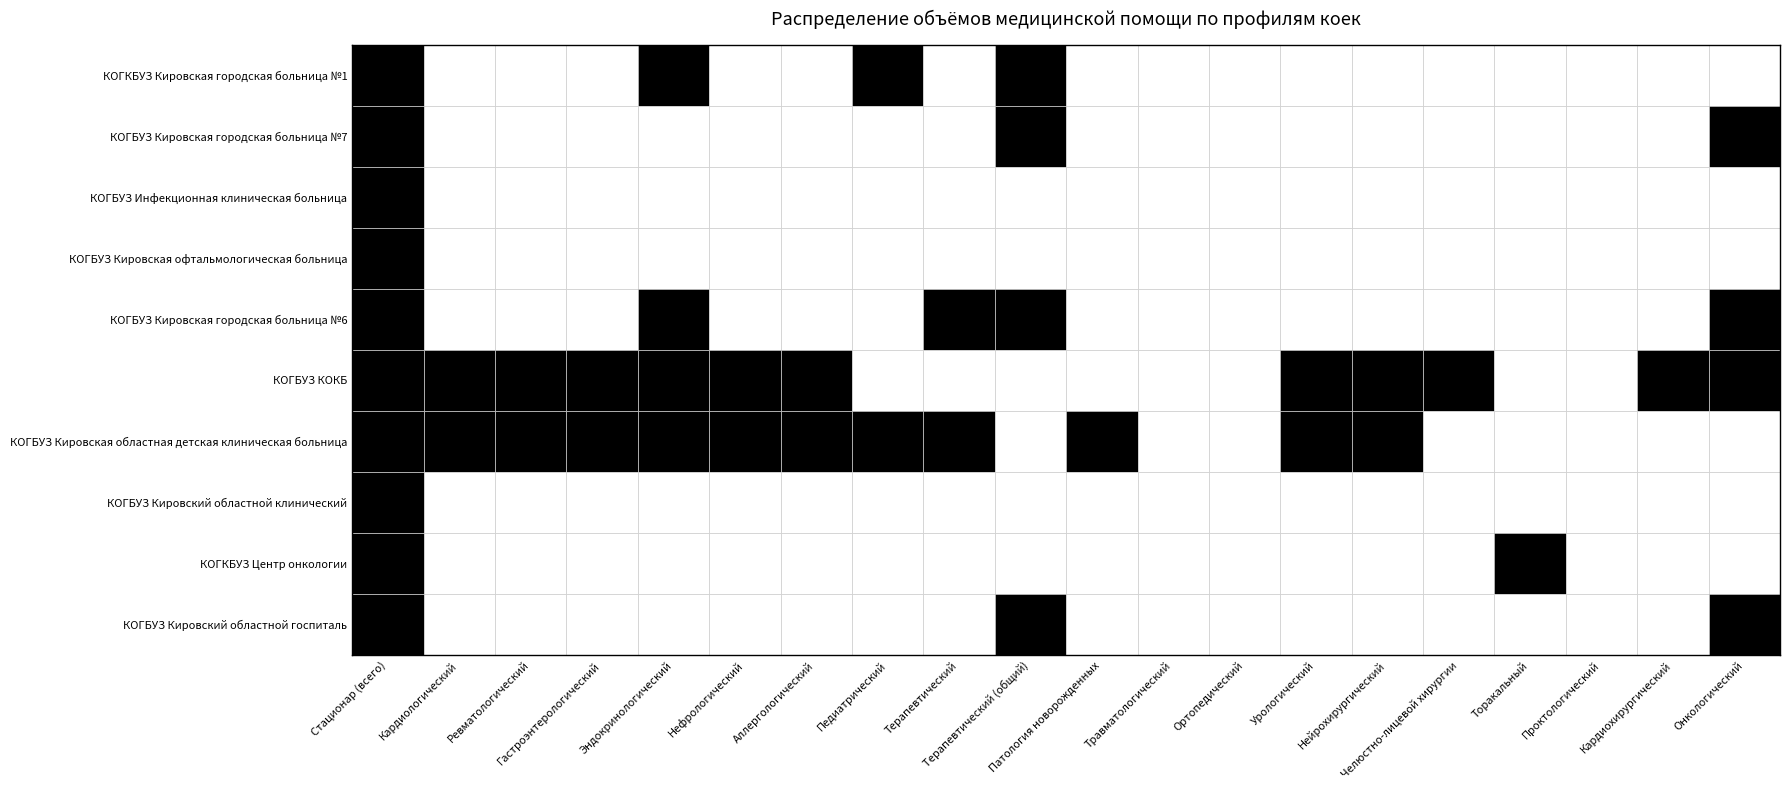

Reading right to left, transcribe all the data shown in this chart.

КОГКБУЗ Кировская городская больница №1: Онкологический=0	Кардиохирургический=0	Проктологический=0	Торакальный=0	Челюстно-лицевой хирургии=0	Нейрохирургический=0	Урологический=0	Ортопедический=0	Травматологический=0	Патология новорожденных=0	Терапевтический (общий)=100	Терапевтический=0	Педиатрический=12	Аллергологический=0	Нефрологический=0	Эндокринологический=82	Гастроэнтерологический=0	Ревматологический=0	Кардиологический=0	Стационар (всего)=299
КОГБУЗ Кировская городская больница №7: Онкологический=38	Кардиохирургический=0	Проктологический=0	Торакальный=0	Челюстно-лицевой хирургии=0	Нейрохирургический=0	Урологический=0	Ортопедический=0	Травматологический=0	Патология новорожденных=0	Терапевтический (общий)=51	Терапевтический=0	Педиатрический=0	Аллергологический=0	Нефрологический=0	Эндокринологический=0	Гастроэнтерологический=0	Ревматологический=0	Кардиологический=0	Стационар (всего)=169
КОГБУЗ Инфекционная клиническая больница: Онкологический=0	Кардиохирургический=0	Проктологический=0	Торакальный=0	Челюстно-лицевой хирургии=0	Нейрохирургический=0	Урологический=0	Ортопедический=0	Травматологический=0	Патология новорожденных=0	Терапевтический (общий)=0	Терапевтический=0	Педиатрический=0	Аллергологический=0	Нефрологический=0	Эндокринологический=0	Гастроэнтерологический=0	Ревматологический=0	Кардиологический=0	Стационар (всего)=714
КОГБУЗ Кировская офтальмологическая больница: Онкологический=0	Кардиохирургический=0	Проктологический=0	Торакальный=0	Челюстно-лицевой хирургии=0	Нейрохирургический=0	Урологический=0	Ортопедический=0	Травматологический=0	Патология новорожденных=0	Терапевтический (общий)=0	Терапевтический=0	Педиатрический=0	Аллергологический=0	Нефрологический=0	Эндокринологический=0	Гастроэнтерологический=0	Ревматологический=0	Кардиологический=0	Стационар (всего)=244
КОГБУЗ Кировская городская больница №6: Онкологический=87	Кардиохирургический=0	Проктологический=0	Торакальный=0	Челюстно-лицевой хирургии=0	Нейрохирургический=0	Урологический=0	Ортопедический=0	Травматологический=0	Патология новорожденных=0	Терапевтический (общий)=96	Терапевтический=33	Педиатрический=0	Аллергологический=0	Нефрологический=0	Эндокринологический=33	Гастроэнтерологический=0	Ревматологический=0	Кардиологический=0	Стационар (всего)=450
КОГБУЗ КОКБ: Онкологический=86	Кардиохирургический=171	Проктологический=0	Торакальный=0	Челюстно-лицевой хирургии=72	Нейрохирургический=70	Урологический=105	Ортопедический=0	Травматологический=0	Патология новорожденных=0	Терапевтический (общий)=0	Терапевтический=0	Педиатрический=0	Аллергологический=36	Нефрологический=59	Эндокринологический=53	Гастроэнтерологический=42	Ревматологический=95	Кардиологический=105	Стационар (всего)=1871
КОГБУЗ Кировская областная детская клиническая больница: Онкологический=0	Кардиохирургический=0	Проктологический=0	Торакальный=0	Челюстно-лицевой хирургии=0	Нейрохирургический=10	Урологический=56	Ортопедический=0	Травматологический=0	Патология новорожденных=26	Терапевтический (общий)=0	Терапевтический=67	Педиатрический=34	Аллергологический=15	Нефрологический=33	Эндокринологический=51	Гастроэнтерологический=20	Ревматологический=23	Кардиологический=17	Стационар (всего)=900
КОГБУЗ Кировский областной клинический: Онкологический=0	Кардиохирургический=0	Проктологический=0	Торакальный=0	Челюстно-лицевой хирургии=0	Нейрохирургический=0	Урологический=0	Ортопедический=0	Травматологический=0	Патология новорожденных=0	Терапевтический (общий)=0	Терапевтический=0	Педиатрический=0	Аллергологический=0	Нефрологический=0	Эндокринологический=0	Гастроэнтерологический=0	Ревматологический=0	Кардиологический=0	Стационар (всего)=100
КОГКБУЗ Центр онкологии: Онкологический=0	Кардиохирургический=0	Проктологический=0	Торакальный=4	Челюстно-лицевой хирургии=0	Нейрохирургический=0	Урологический=0	Ортопедический=0	Травматологический=0	Патология новорожденных=0	Терапевтический (общий)=0	Терапевтический=0	Педиатрический=0	Аллергологический=0	Нефрологический=0	Эндокринологический=0	Гастроэнтерологический=0	Ревматологический=0	Кардиологический=0	Стационар (всего)=879
КОГБУЗ Кировский областной госпиталь: Онкологический=68	Кардиохирургический=0	Проктологический=0	Торакальный=0	Челюстно-лицевой хирургии=0	Нейрохирургический=0	Урологический=0	Ортопедический=0	Травматологический=0	Патология новорожденных=0	Терапевтический (общий)=89	Терапевтический=0	Педиатрический=0	Аллергологический=0	Нефрологический=0	Эндокринологический=0	Гастроэнтерологический=0	Ревматологический=0	Кардиологический=0	Стационар (всего)=357